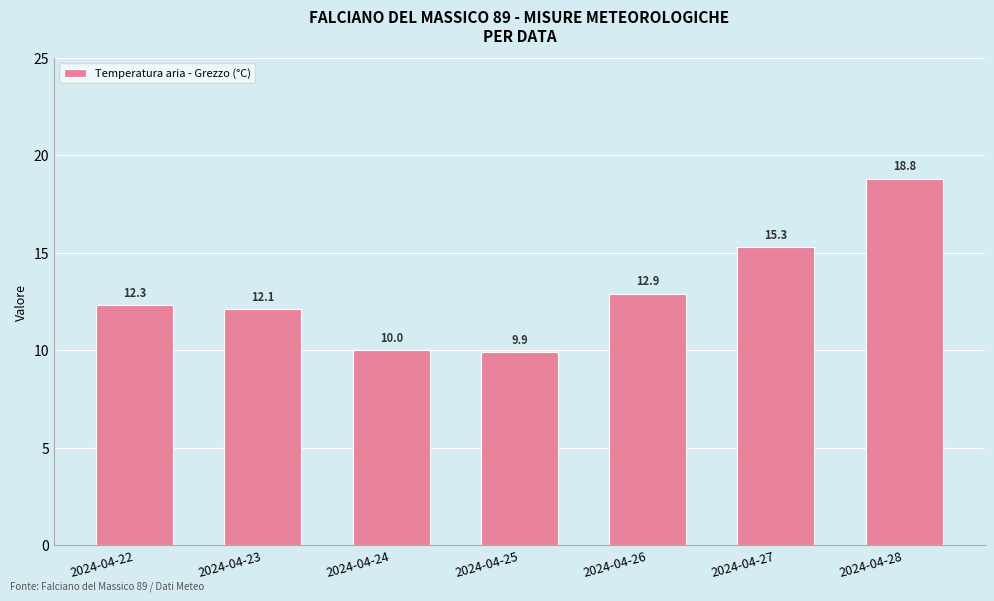

How many bars are there in total?

7